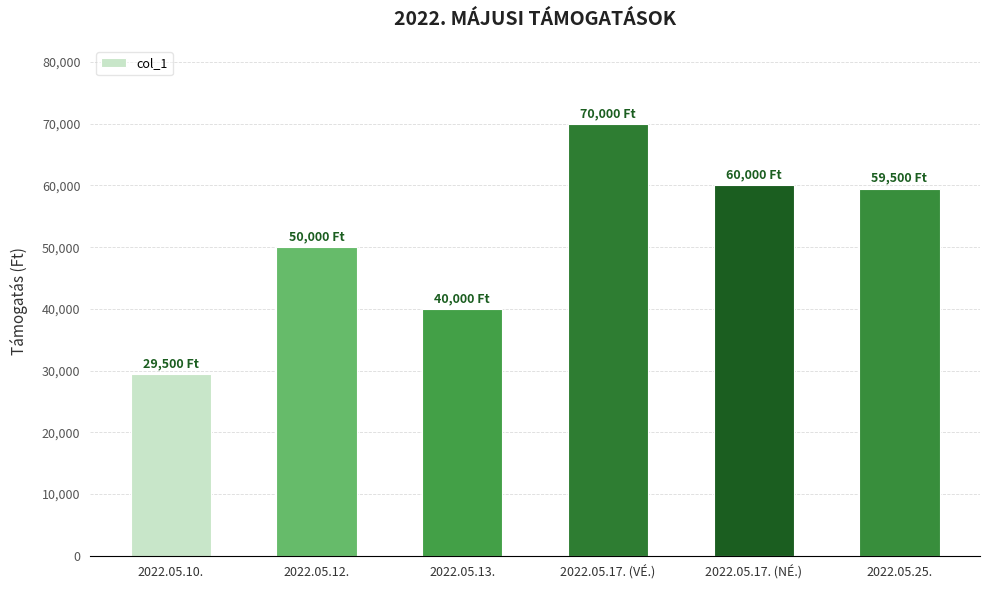

What is the sum of all values?

309000